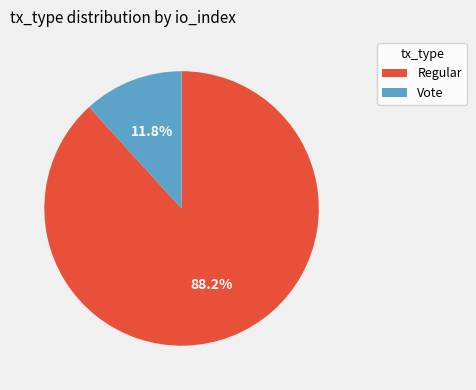

Between Vote and Regular, which is larger?

Regular